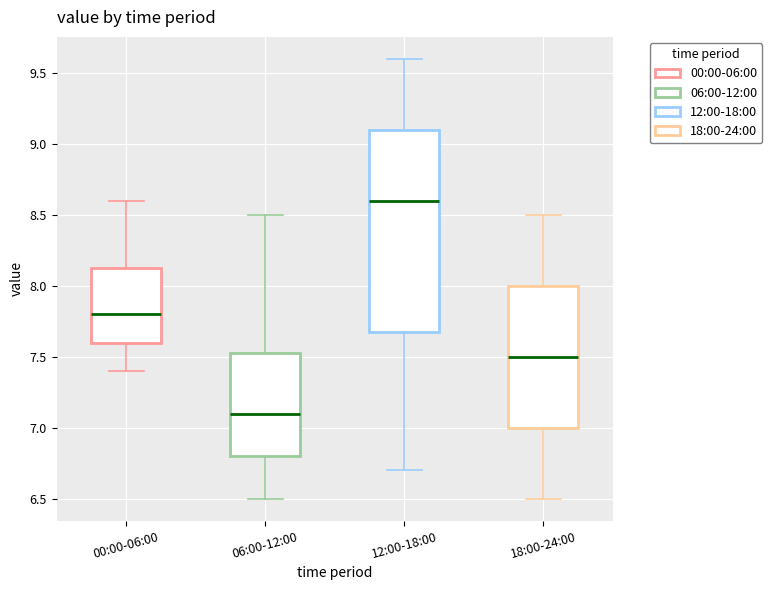

Comparing the boxes themselves (not the whiskers), which one is the tallest?

12:00-18:00